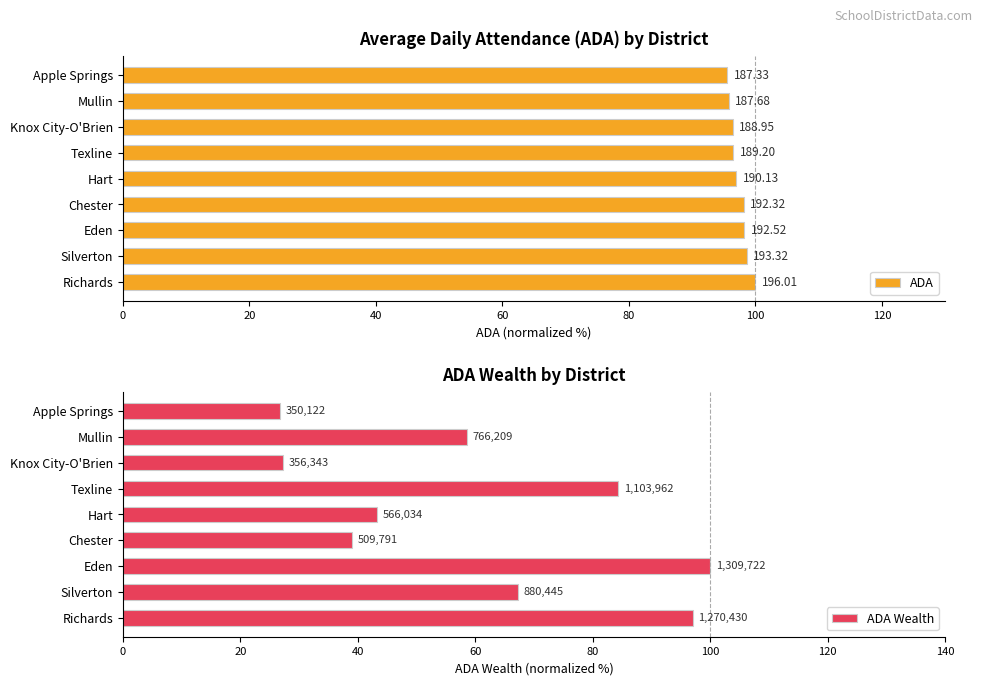

Reading left to right, transcribe all the data shown in this chart.

ADA: 100.0	98.6	98.2	98.1	97.0	96.5	96.4	95.8	95.6
ADA Wealth: 97.0	67.2	100.0	38.9	43.2	84.3	27.2	58.5	26.7